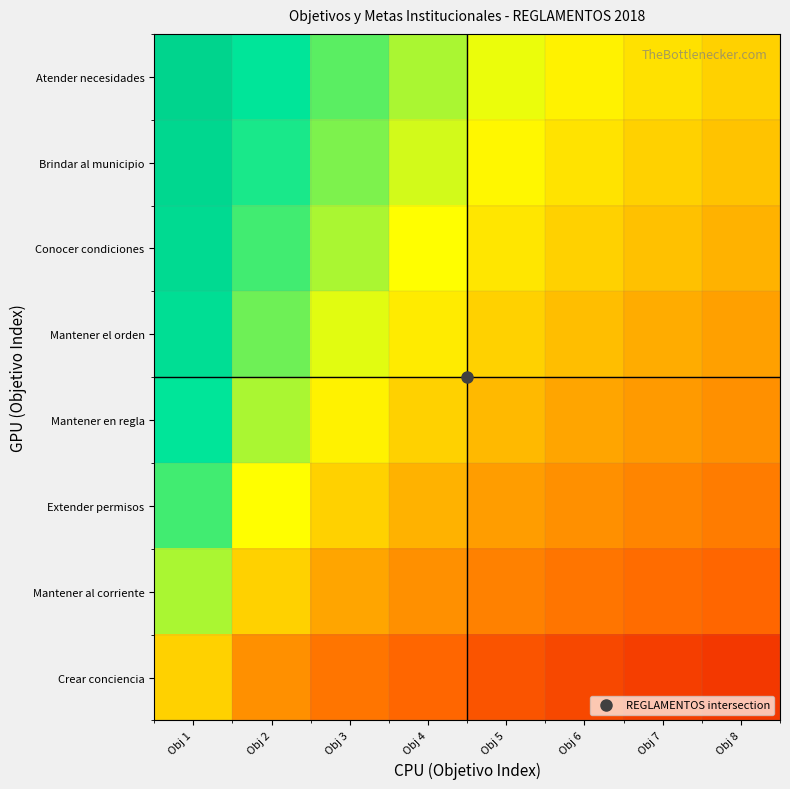

What is the difference between the highest and lowest values at Obj 6?

0.4